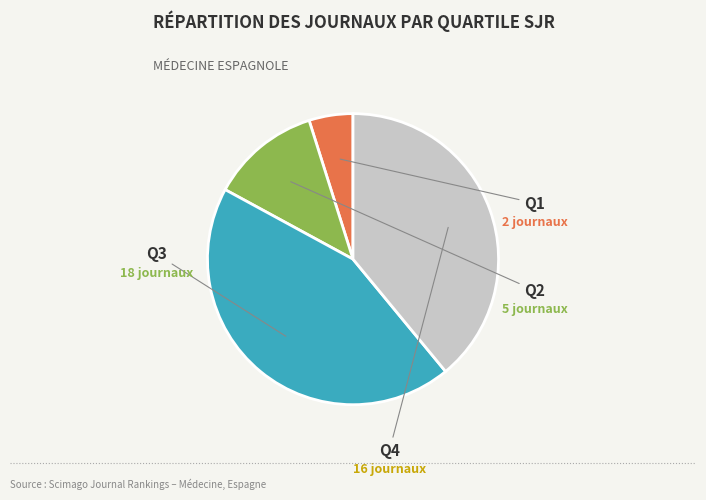

Does any single category account for the majority?

No